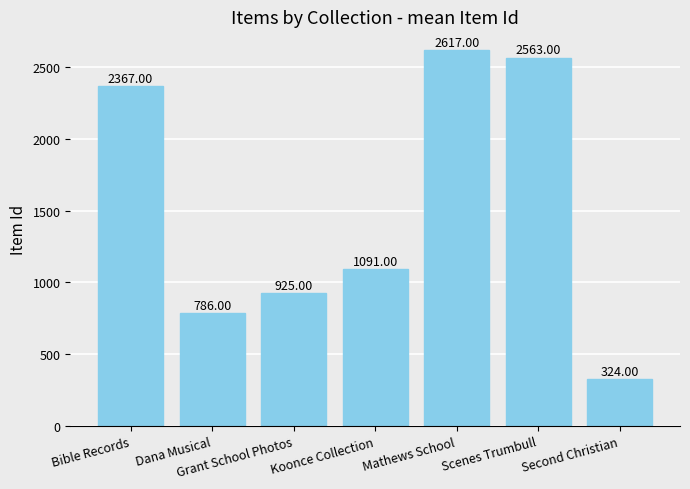

Which label corresponds to the smallest value in the chart?

Second Christian